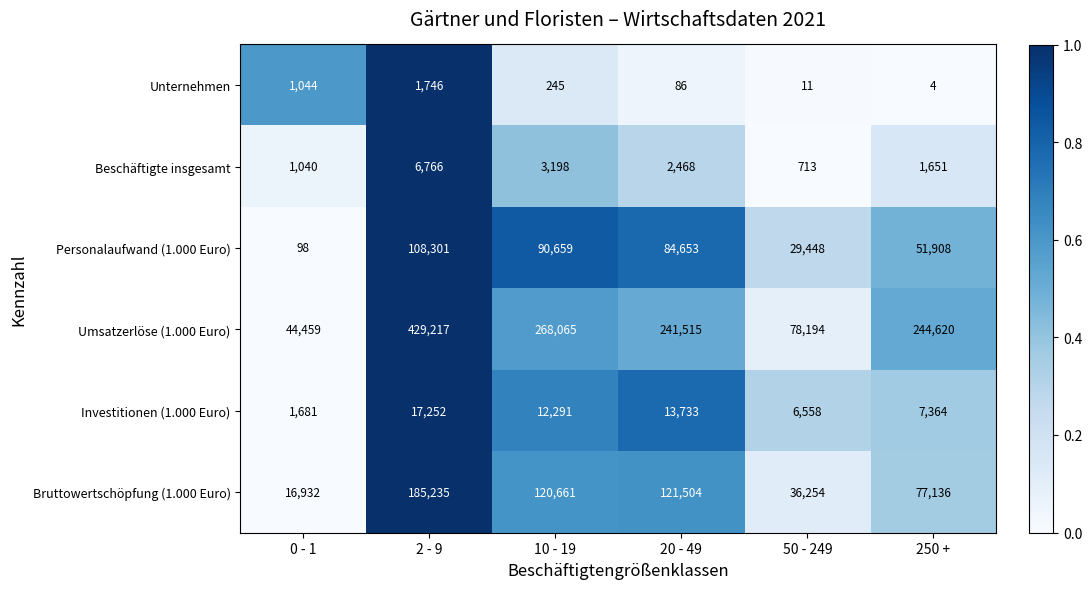

Where is Unternehmen nearest to the value 875?

0 - 1